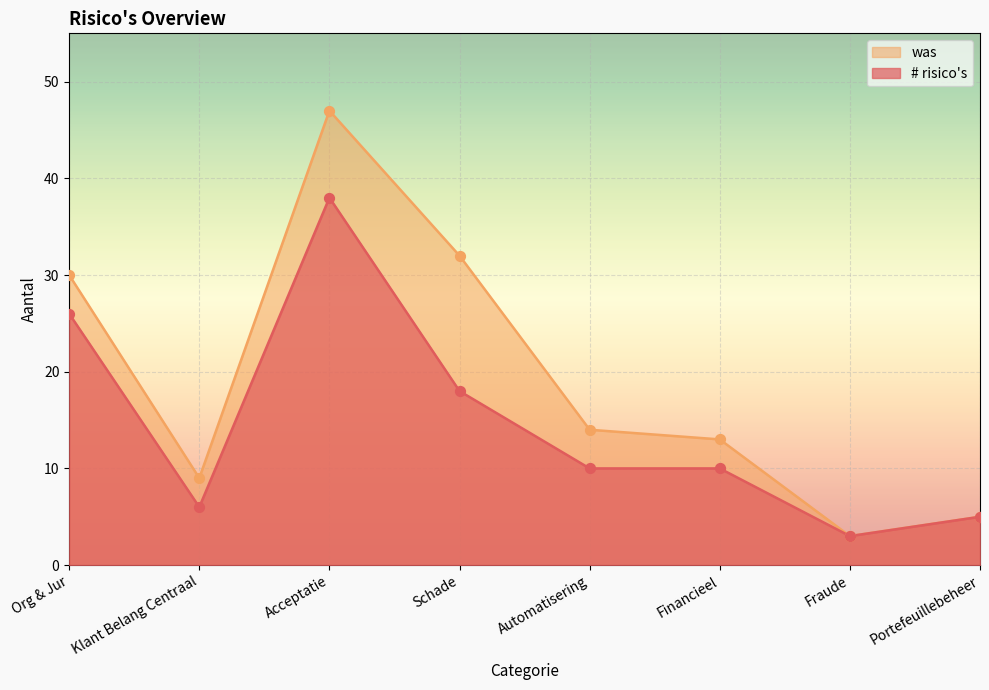

At which category is the sum across all series the highest?

Acceptatie